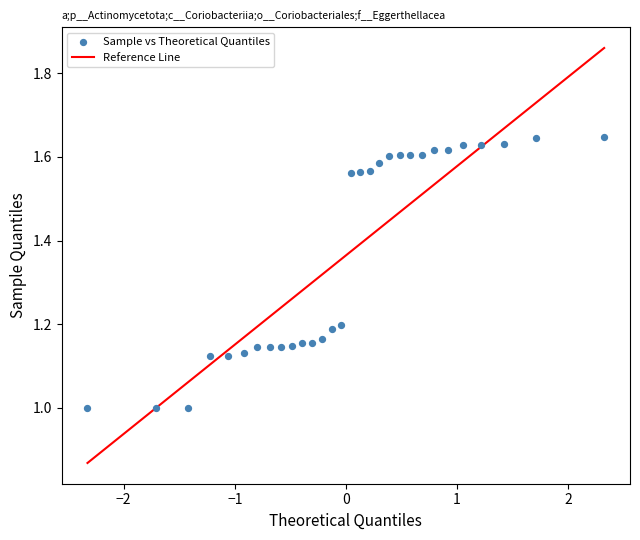

What is the range of X values (max minus min)?

4.7